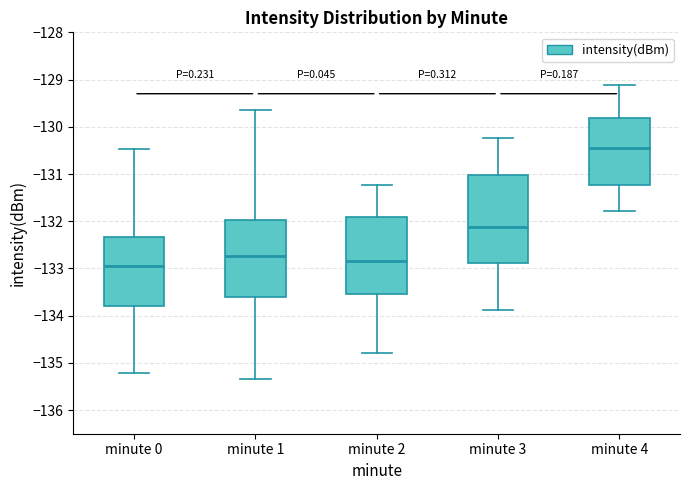

Which box's median line is the highest?

minute 4